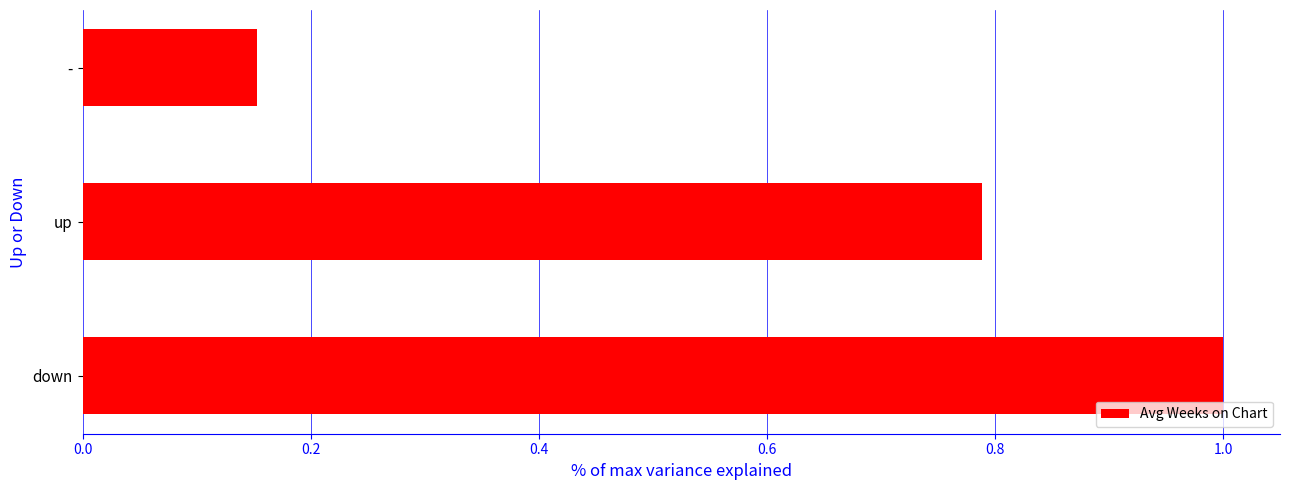

Between down and up, which is larger?

down